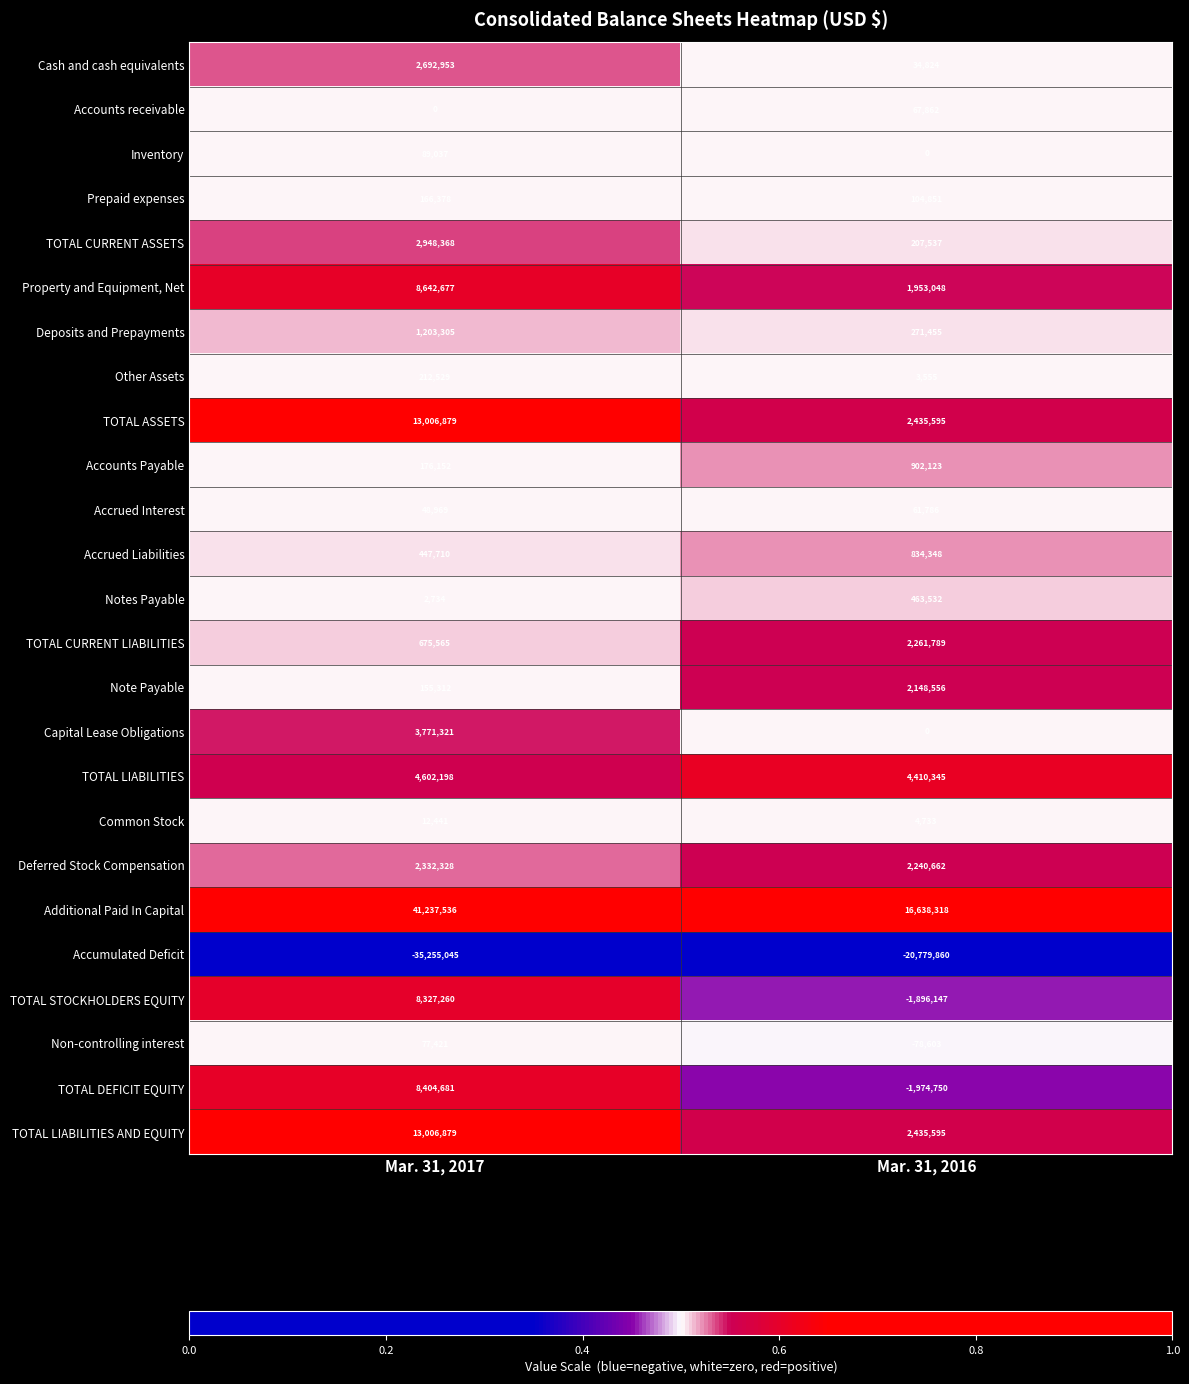

What is the greatest value displayed?

41237536